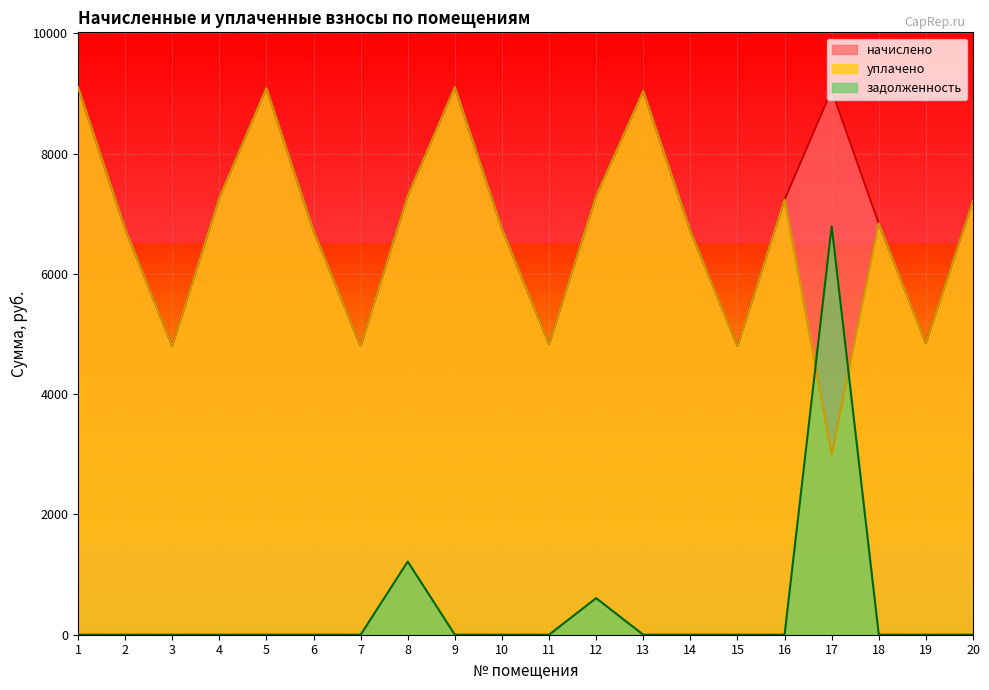

The value of начислено at 20 is 3412.0. True or false?

False